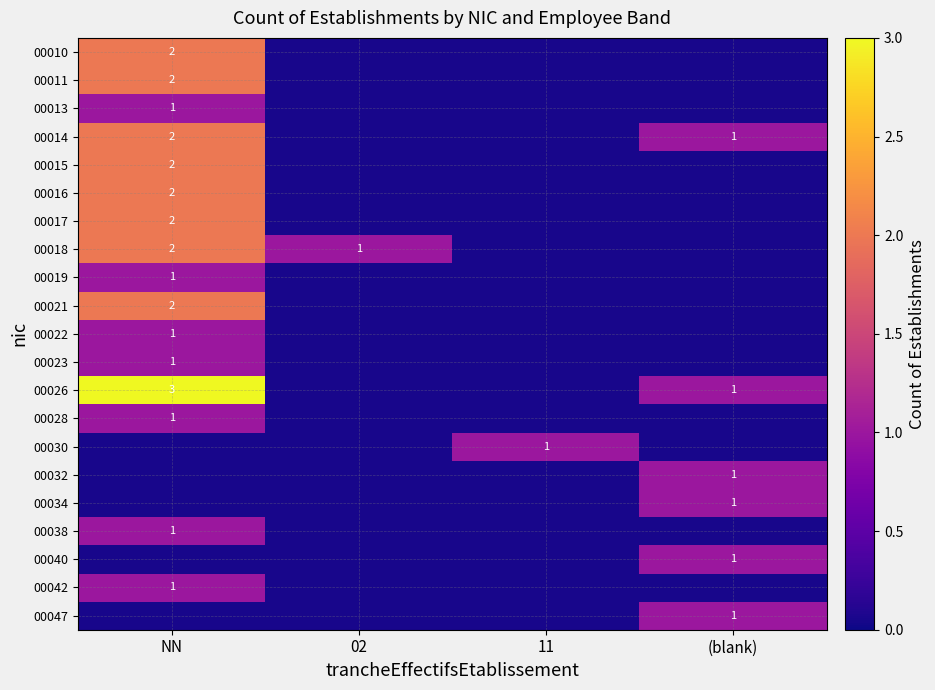

Is it true that 00019 equals 0.0 at 02?

False